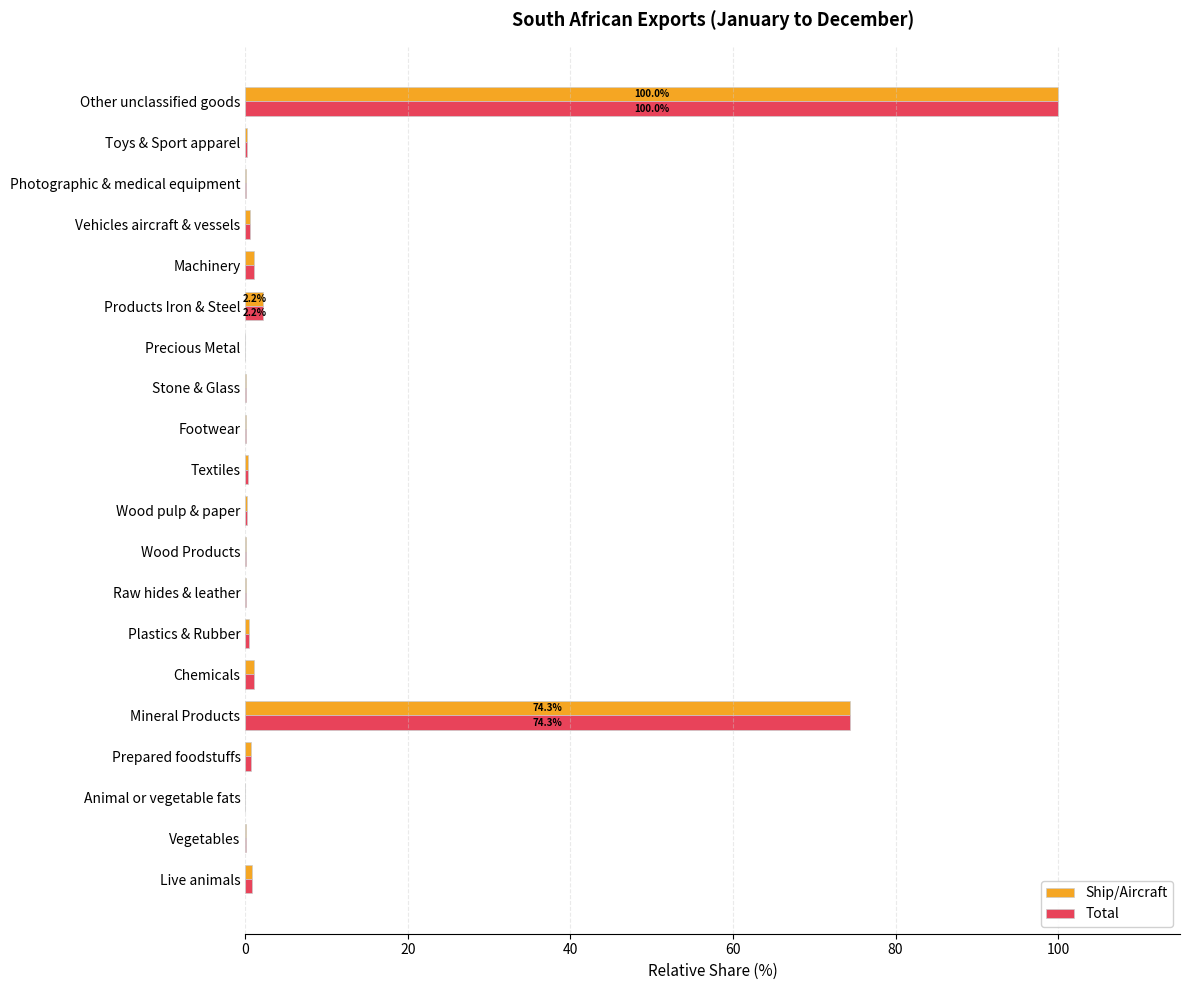

True or false: Total has a value of 0.0 at Raw hides & leather.

True